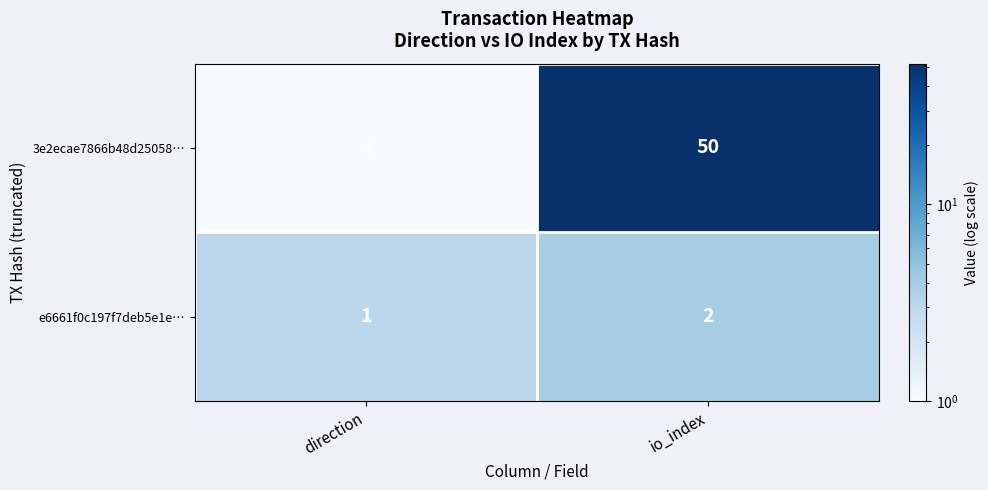

The 3e2ecae7866b48d25058… series shows -1 at direction. True or false?

True